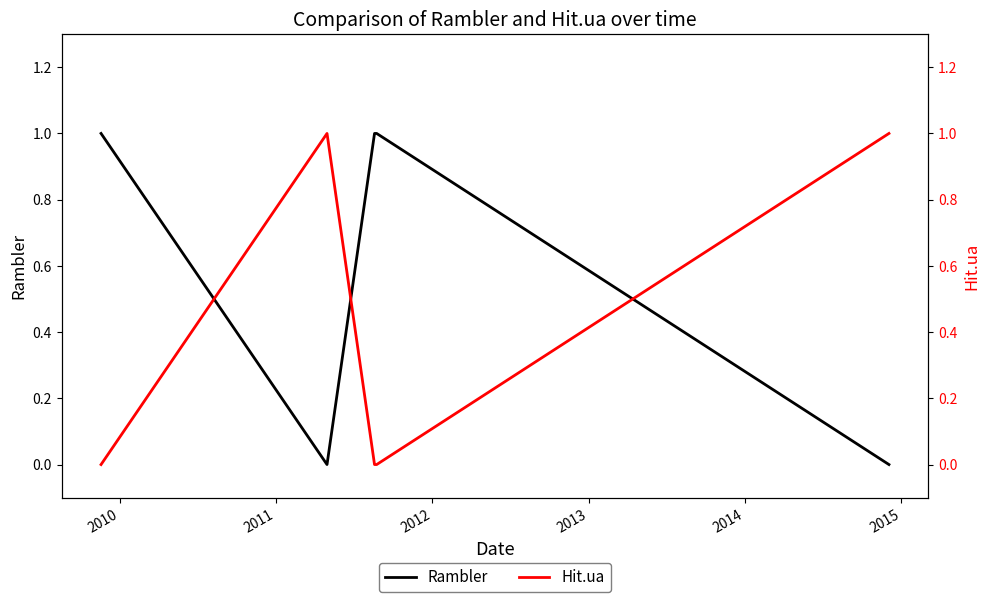

How many data points in Rambler are less than 1?

2